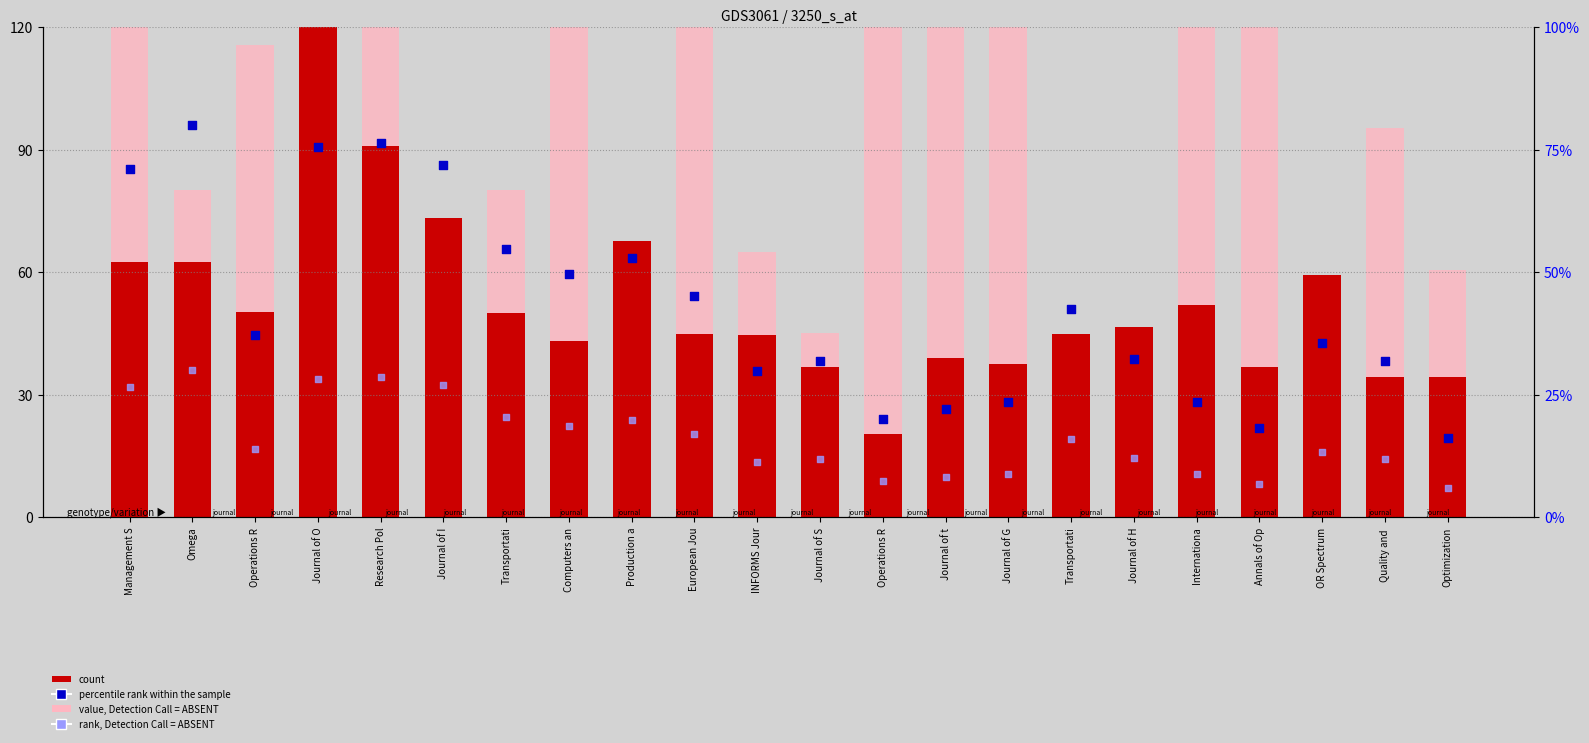

At how many categories does at least one series exceed 410?

1